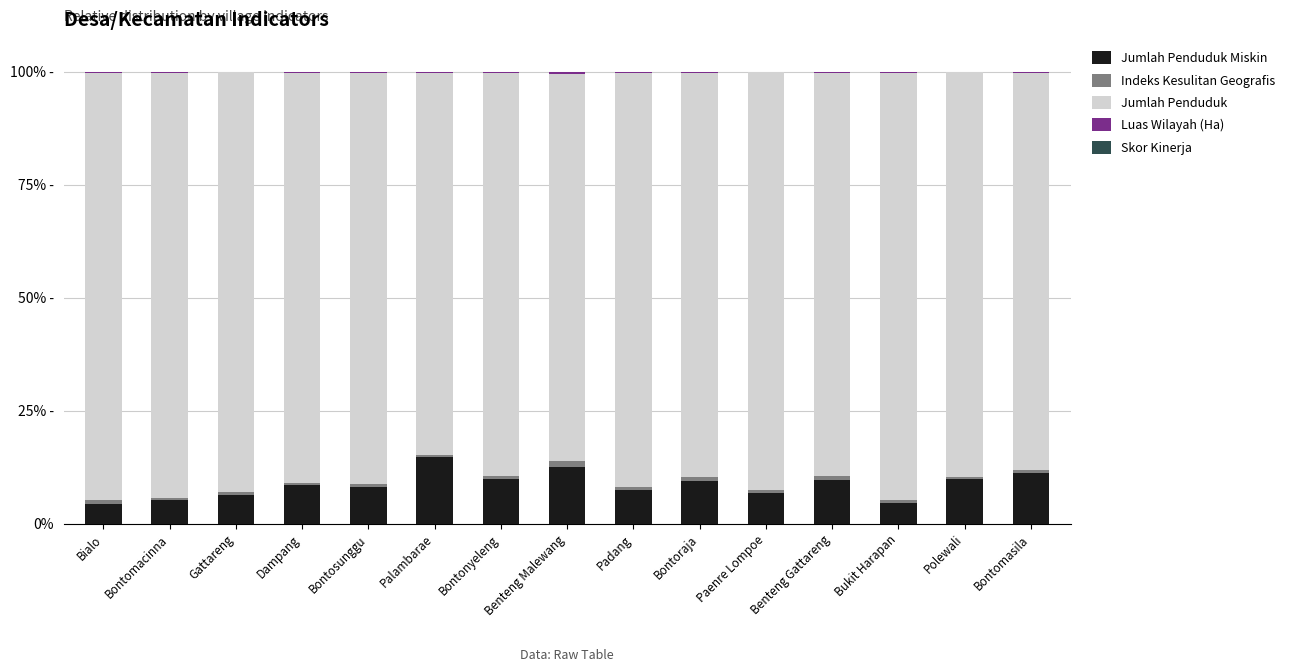

What position from the right is Gattareng?

13